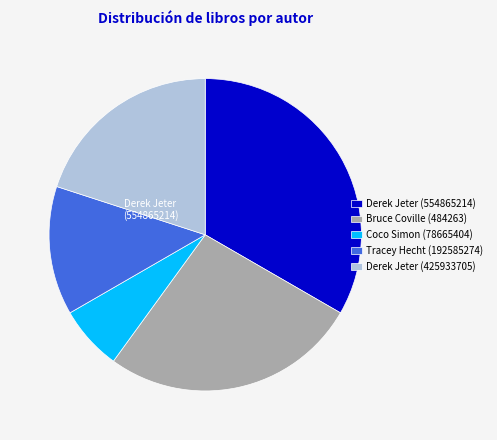

Which category has the smallest portion of the pie?

Coco Simon (78665404)